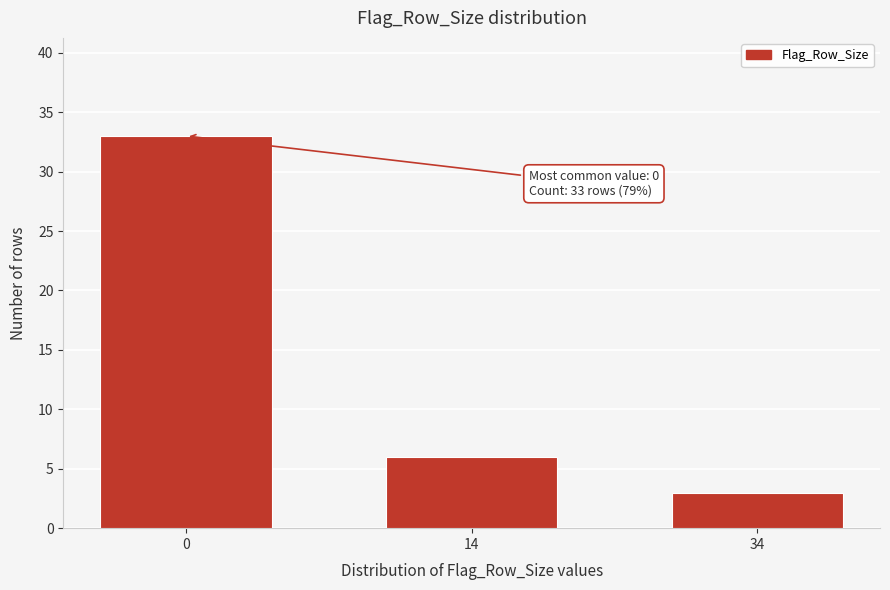

Reading right to left, what are all the values shown in this chart?

34=3	14=6	0=33